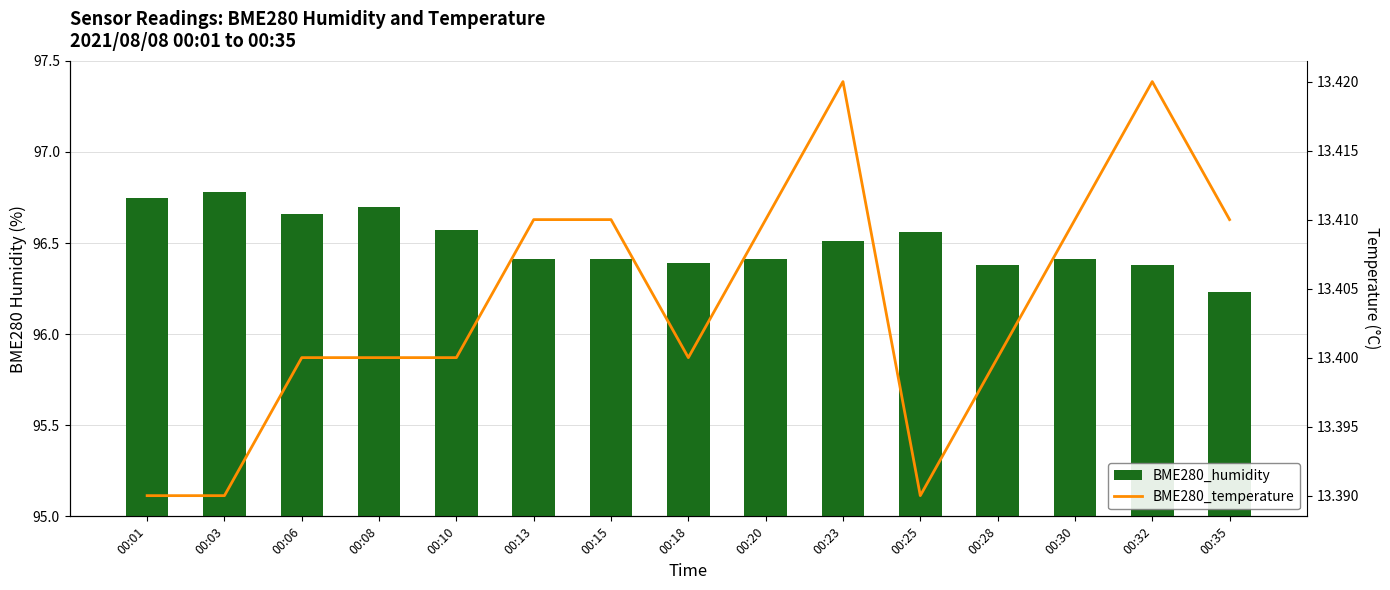

How many BME280_humidity values are between 96 and 97?

15